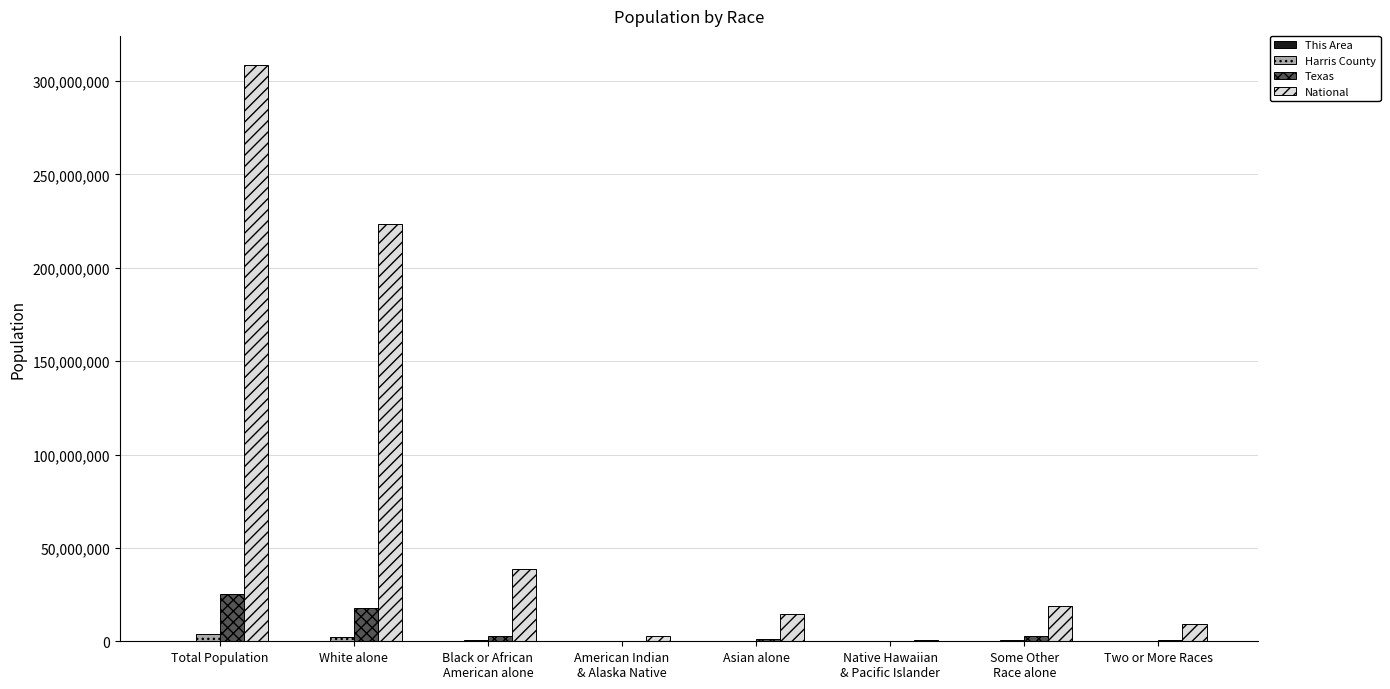

Which series has the largest range (max minus min)?

National